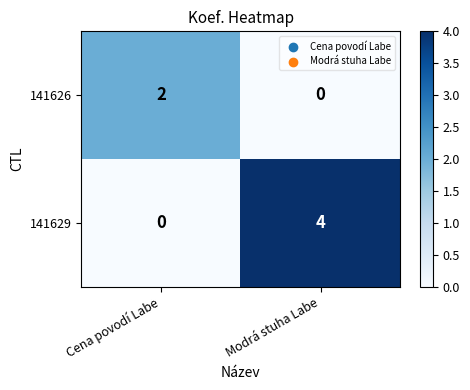

Reading left to right, transcribe all the data shown in this chart.

141626: Cena povodí Labe=2	Modrá stuha Labe=0
141629: Cena povodí Labe=0	Modrá stuha Labe=4